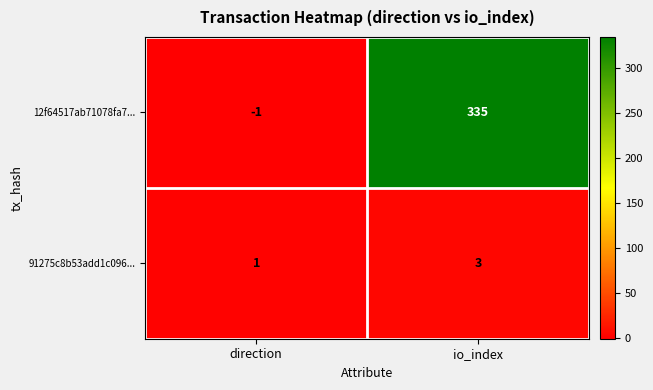

Between direction and io_index, which series saw the biggest shift?

12f64517ab71078fa7...